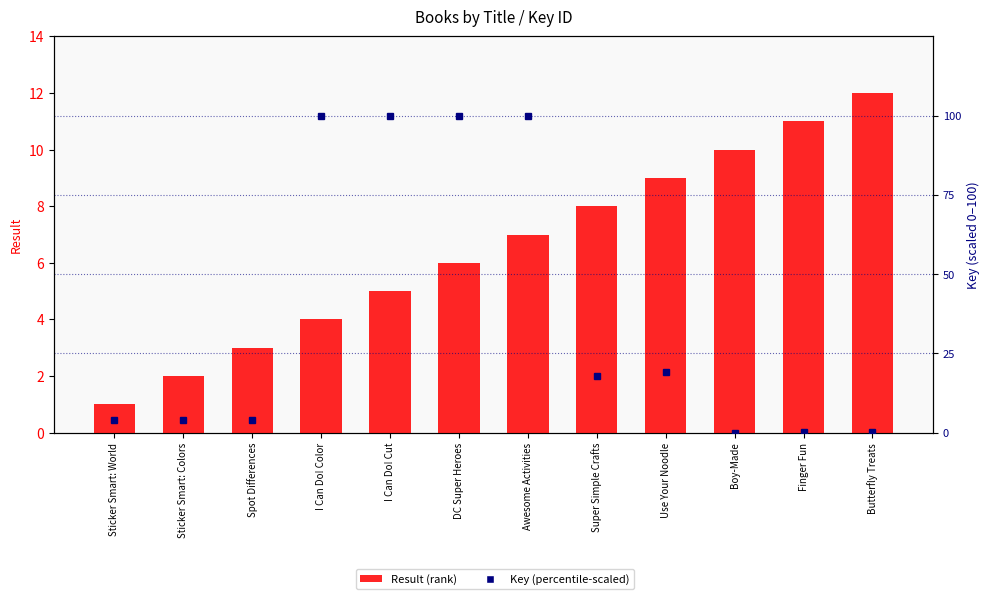

Which has a higher value, Butterfly Treats or I Can Do! Color?

Butterfly Treats